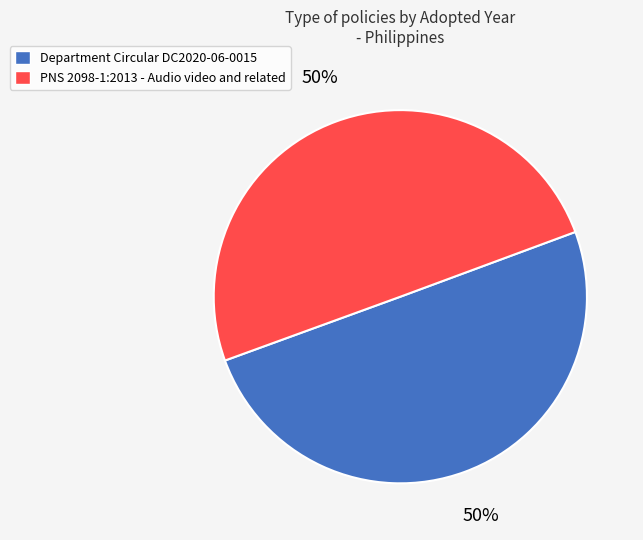

Approximately how many times larger is the value at Department Circular DC2020-06-0015 compared to PNS 2098-1:2013 - Audio video and related?

1.0